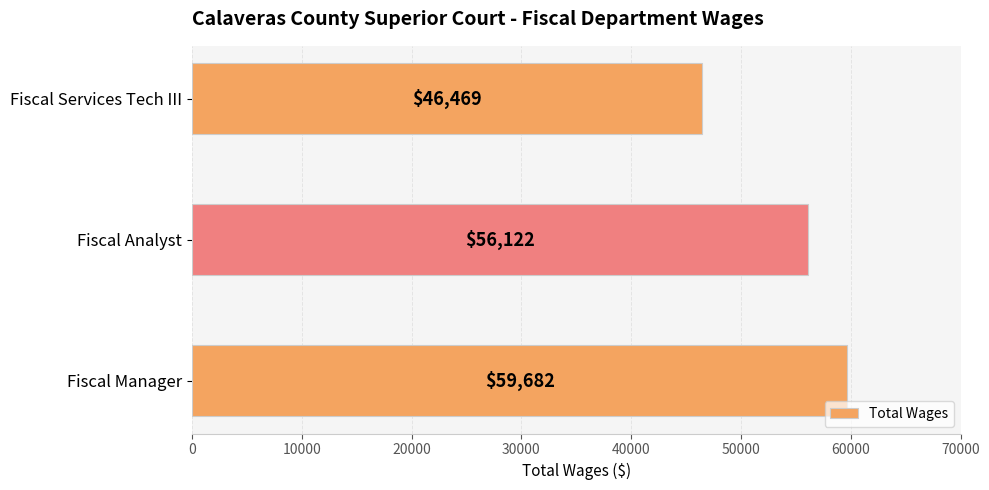

List the labels in order of value, largest first.

Fiscal Manager, Fiscal Analyst, Fiscal Services Tech III